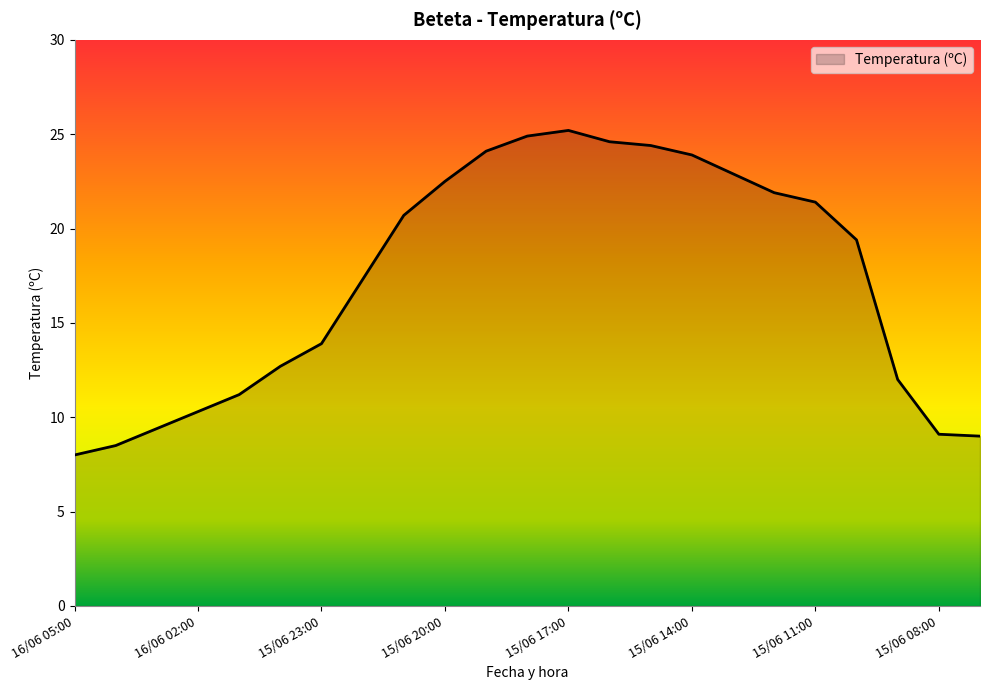

What is the minimum value shown in the chart?

8.0